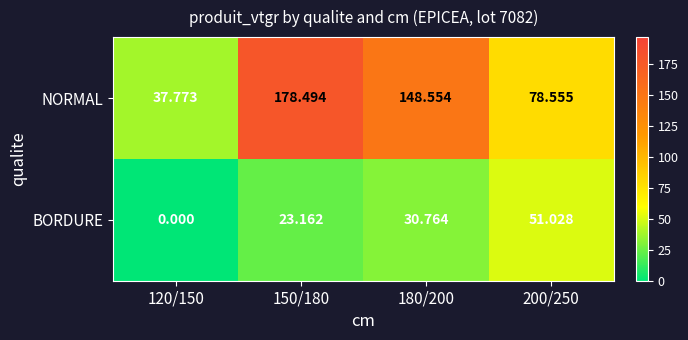

Which series has the widest spread of values?

NORMAL